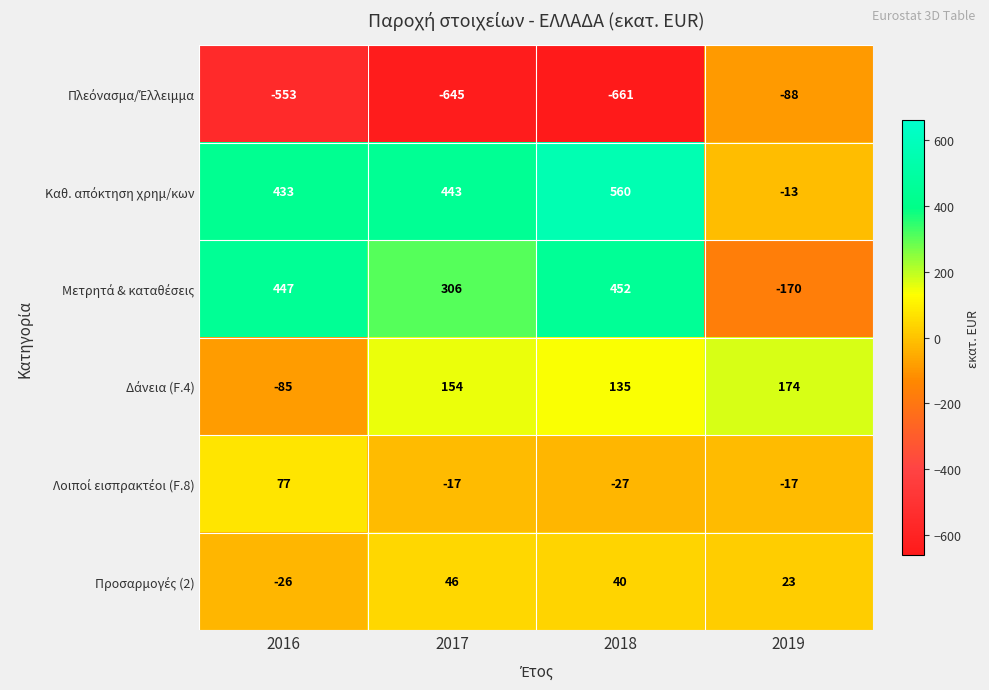

At how many categories does at least one series exceed 444?

2